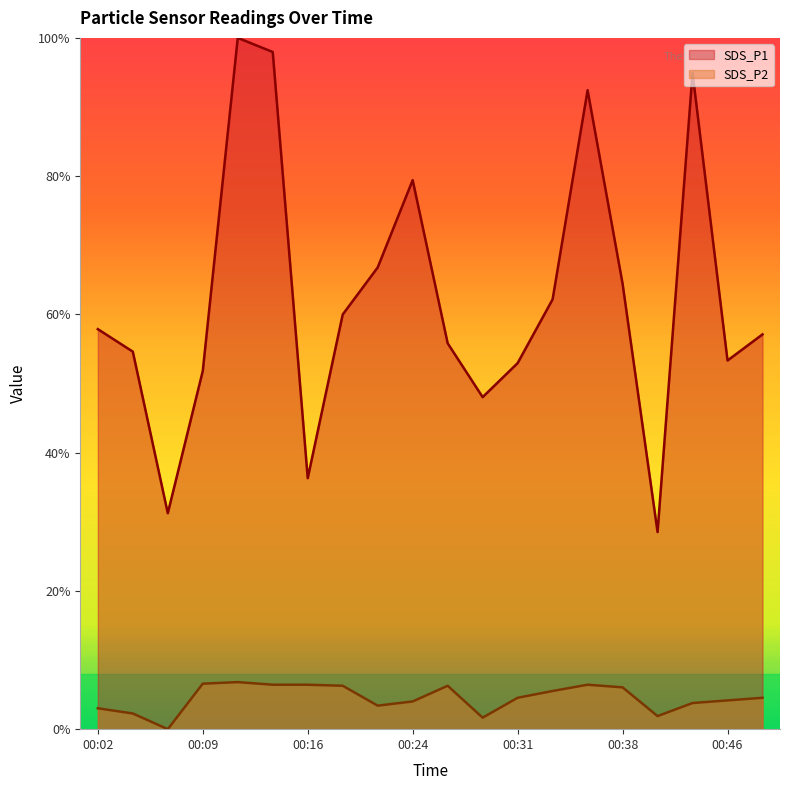

In SDS_P1, how many points are higher than both neighbors (excluding endpoints)?

4